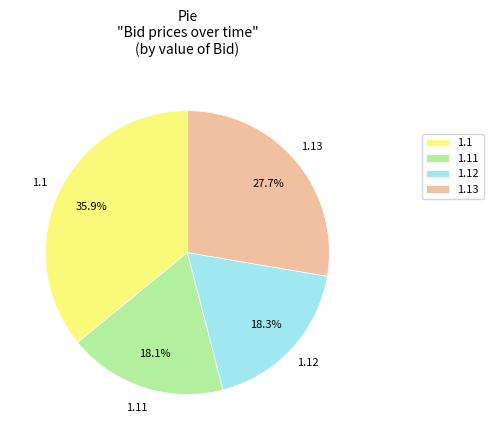

Does 1.1 represent more than half of the total?

No